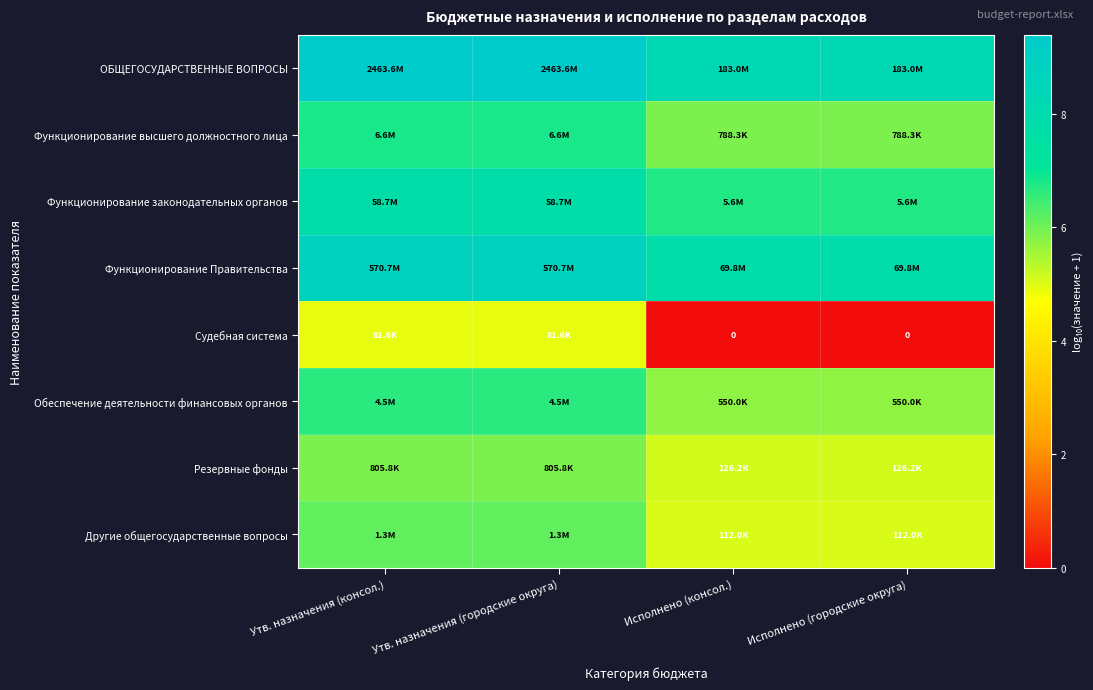

How many data points in ОБЩЕГОСУДАРСТВЕННЫЕ ВОПРОСЫ are less than 9?

2